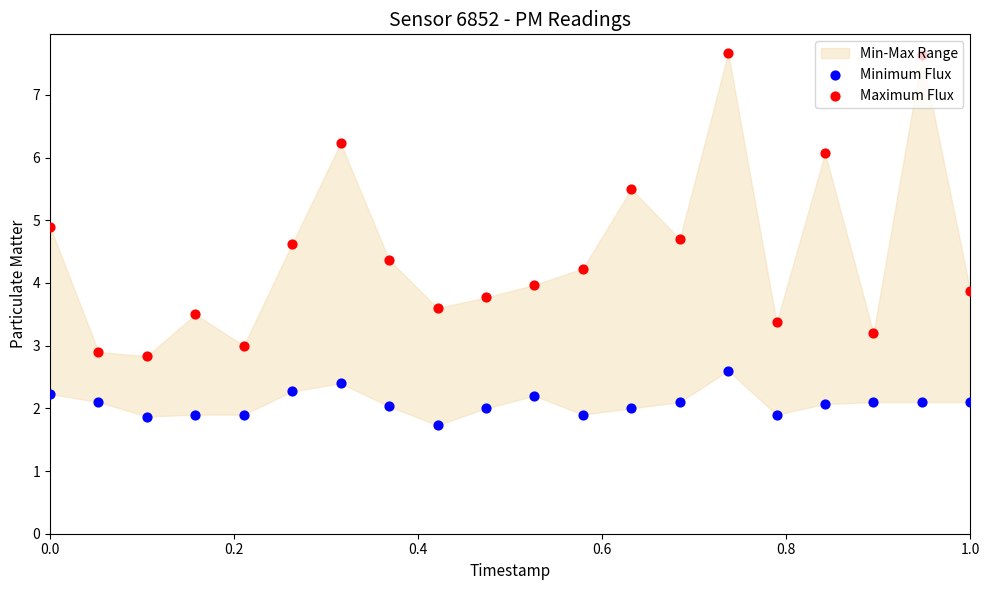

Which series reaches the maximum Y coordinate?

Maximum Flux